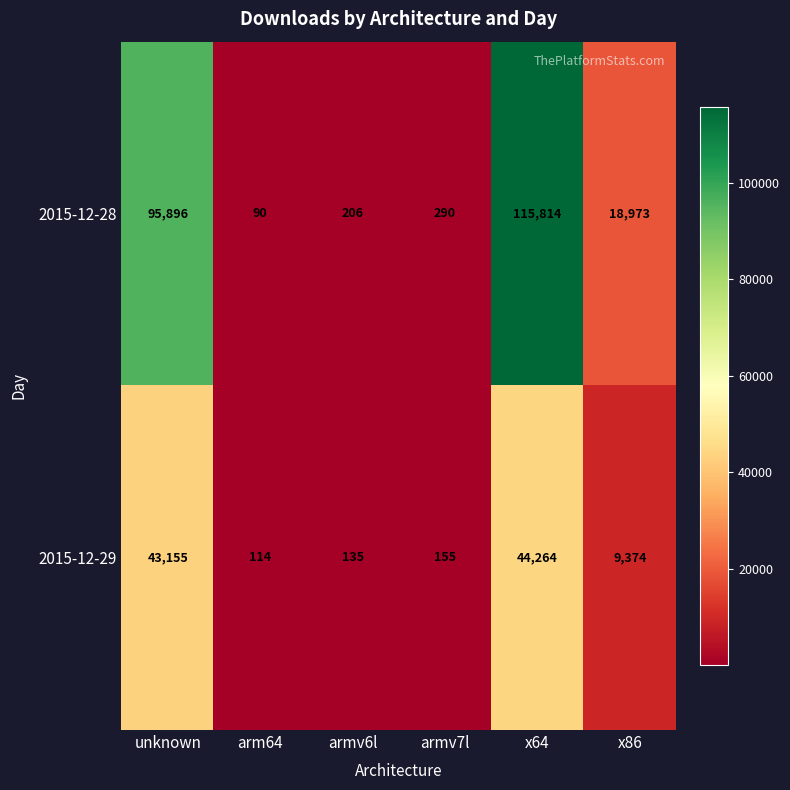

Rank the series at unknown from lowest to highest value.

2015-12-29, 2015-12-28